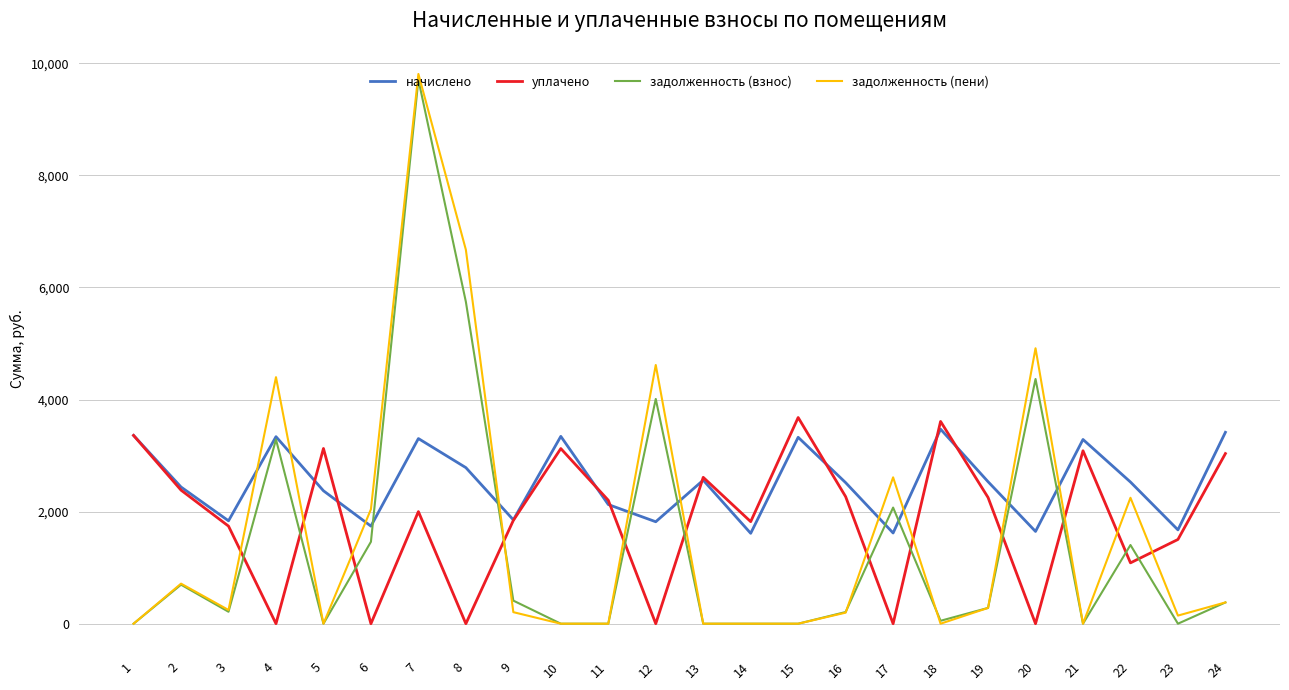

Where is the first local minimum for задолженность (взнос)?

3